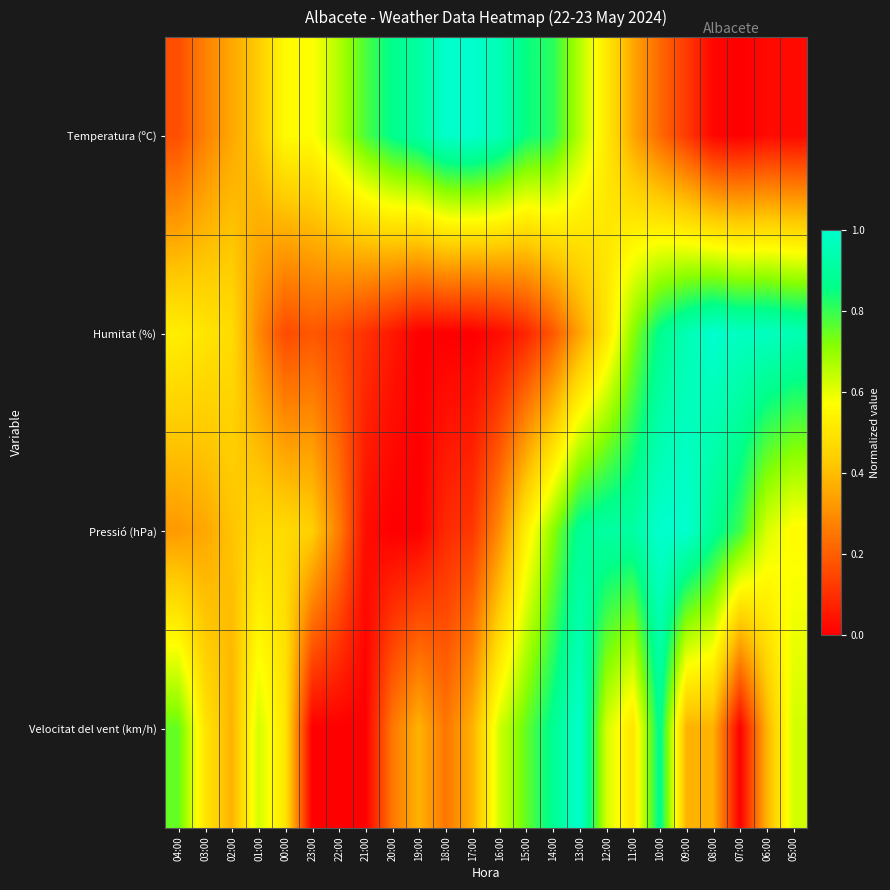

Reading left to right, transcribe all the data shown in this chart.

Temperatura (ºC): 04:00=0.2	03:00=0.3	02:00=0.4	01:00=0.4	00:00=0.6	23:00=0.6	22:00=0.7	21:00=0.8	20:00=0.9	19:00=0.9	18:00=1.0	17:00=1.0	16:00=0.9	15:00=0.8	14:00=0.8	13:00=0.7	12:00=0.5	11:00=0.4	10:00=0.2	09:00=0.1	08:00=0.0	07:00=0.0	06:00=0.0	05:00=0.0
Humitat (%): 04:00=0.5	03:00=0.5	02:00=0.5	01:00=0.3	00:00=0.2	23:00=0.2	22:00=0.2	21:00=0.1	20:00=0.1	19:00=0.0	18:00=0.0	17:00=0.0	16:00=0.0	15:00=0.1	14:00=0.2	13:00=0.3	12:00=0.5	11:00=0.7	10:00=0.9	09:00=0.9	08:00=1.0	07:00=1.0	06:00=1.0	05:00=0.9
Pressió (hPa): 04:00=0.3	03:00=0.4	02:00=0.4	01:00=0.5	00:00=0.5	23:00=0.4	22:00=0.3	21:00=0.0	20:00=0.0	19:00=0.0	18:00=0.1	17:00=0.1	16:00=0.3	15:00=0.5	14:00=0.7	13:00=0.9	12:00=0.9	11:00=0.9	10:00=1.0	09:00=1.0	08:00=0.9	07:00=0.8	06:00=0.6	05:00=0.6
Velocitat del vent (km/h): 04:00=0.8	03:00=0.5	02:00=0.4	01:00=0.6	00:00=0.5	23:00=0.0	22:00=0.0	21:00=0.0	20:00=0.2	19:00=0.4	18:00=0.2	17:00=0.4	16:00=0.6	15:00=0.8	14:00=0.9	13:00=1.0	12:00=0.6	11:00=0.5	10:00=0.9	09:00=0.4	08:00=0.4	07:00=0.0	06:00=0.4	05:00=0.6